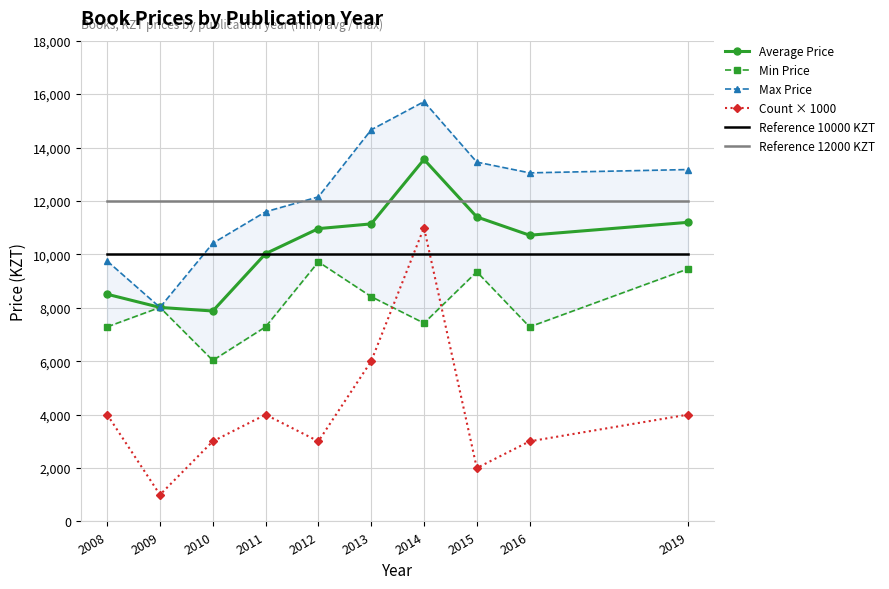

What is the value of the Min Price point at the 7th from the left?

7424.5